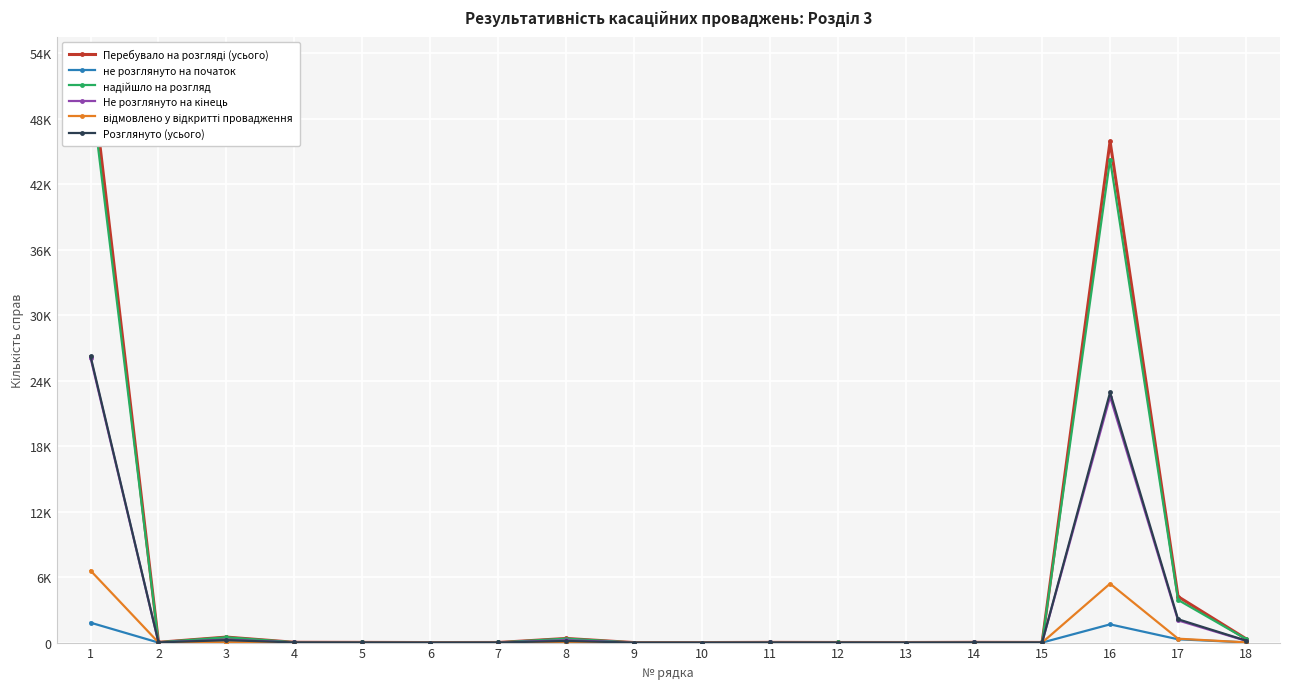

Is this an area chart (filled region under the line)?

No